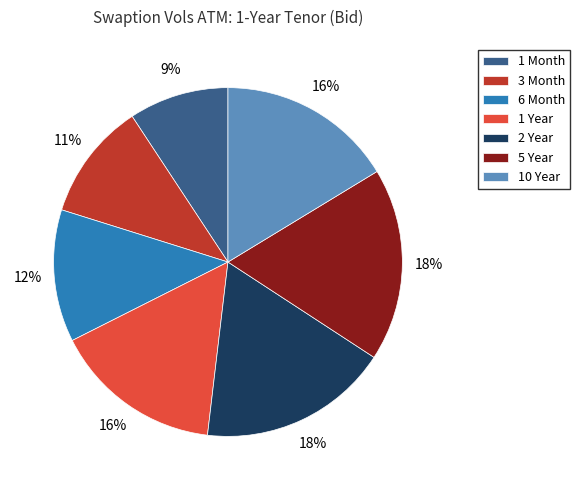

To the nearest percent, what is the combined percentage of 6 Month and 1 Year?

28%